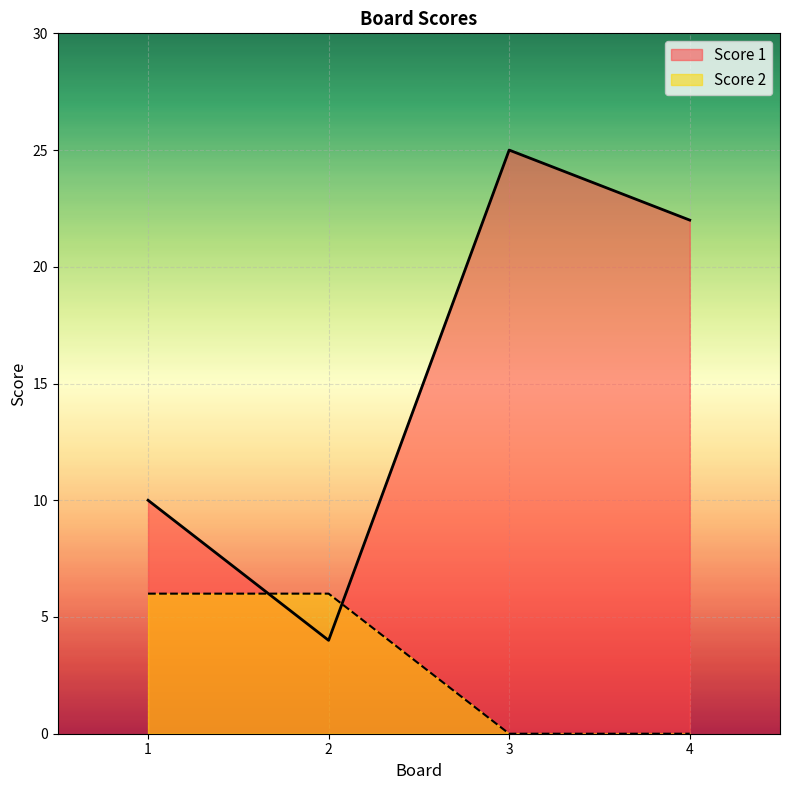

Is it true that Score 1 equals 22 at 4?

True